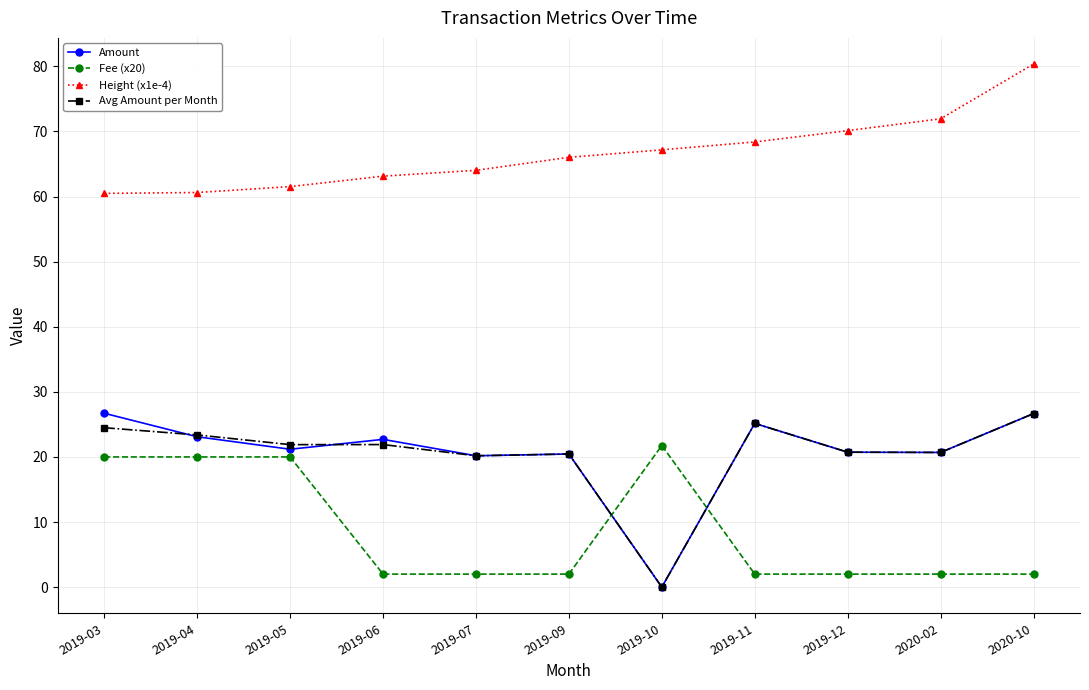

True or false: Amount has a value of 38.0 at 2019-04.

False